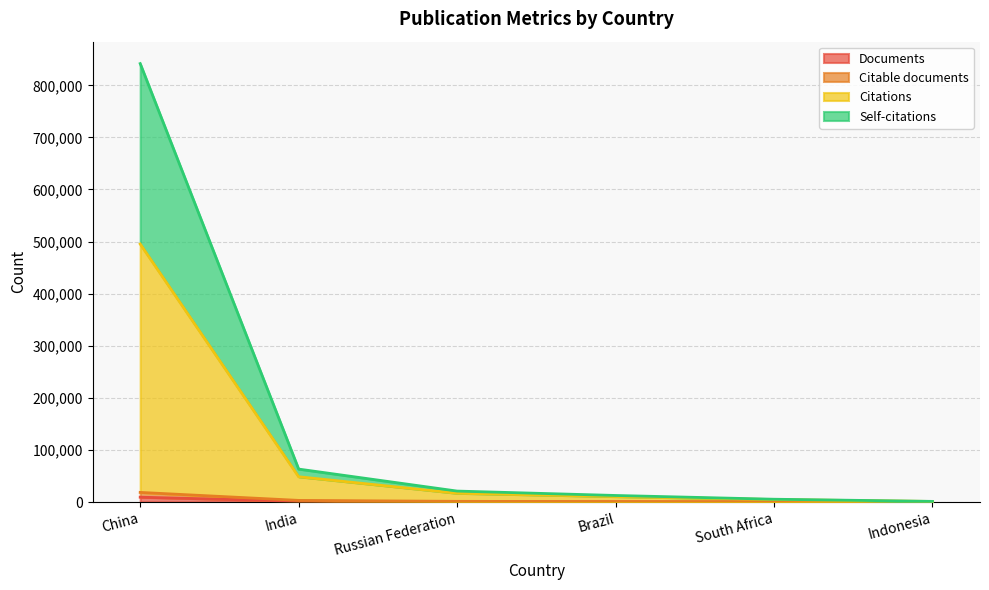

How many lines are shown in the chart?

4